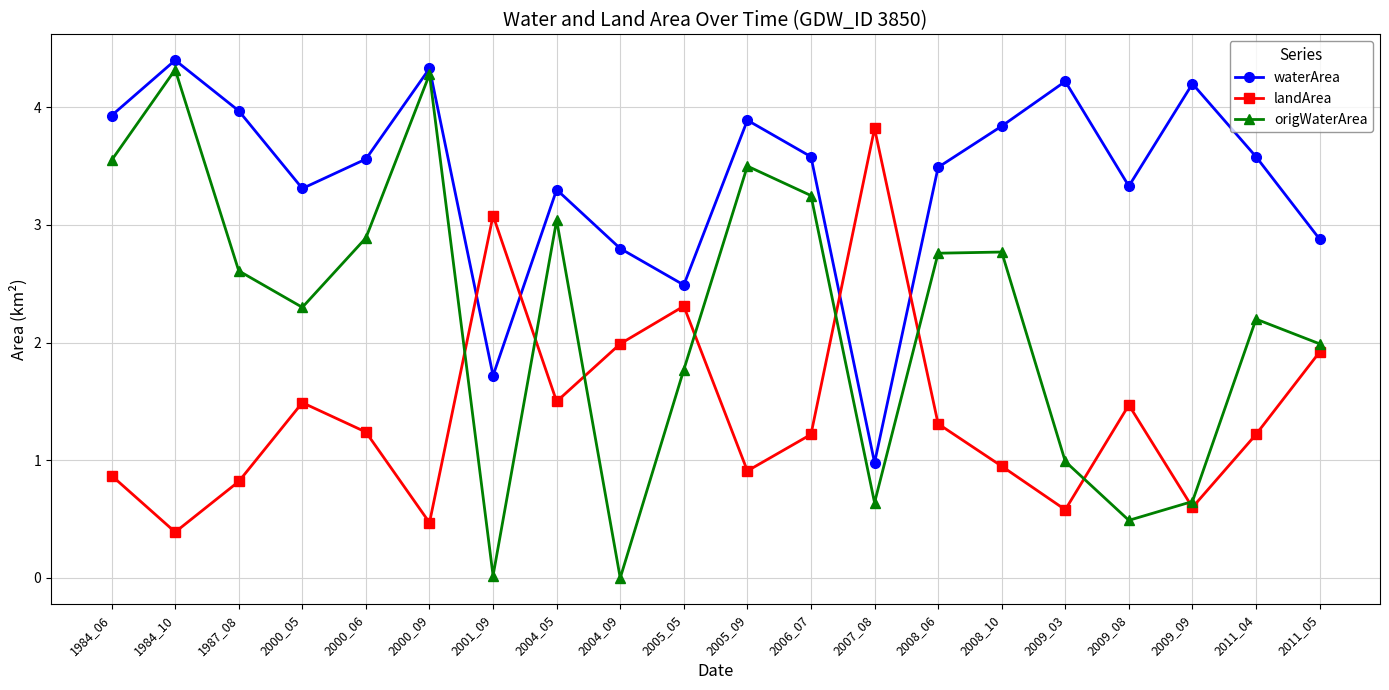

Rank the series by their maximum value, from lowest to highest.

landArea, origWaterArea, waterArea